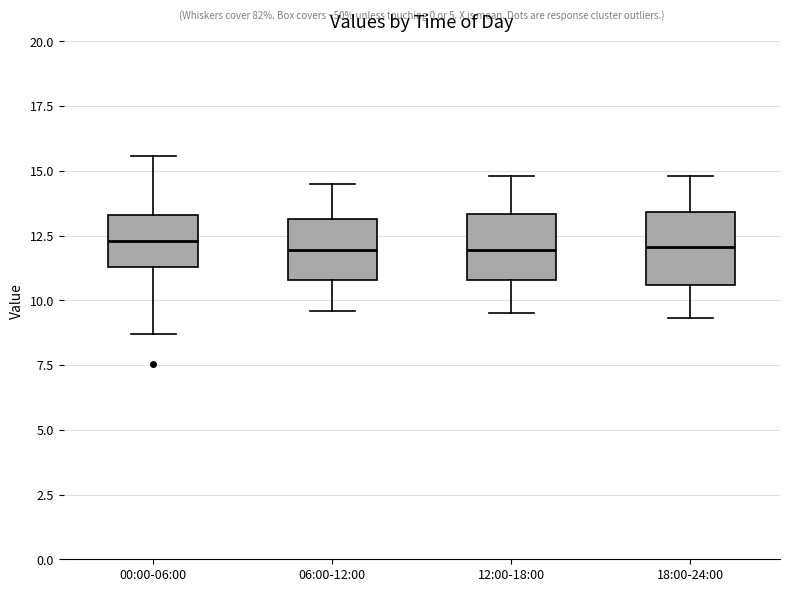

Reading left to right, transcribe this box plot: for each box, give where its median line is, the range the box spans, and where its two whiskers end, as read against the y-axis. The values are not printed on the chart, so give them approximately, as read against the axis.

00:00-06:00: median 12.5, box 11.5 to 13.5, whiskers 8.5 to 15.5
06:00-12:00: median 12.0, box 11.0 to 13.0, whiskers 9.5 to 14.5
12:00-18:00: median 12.0, box 11.0 to 13.5, whiskers 9.5 to 15.0
18:00-24:00: median 12.0, box 10.5 to 13.5, whiskers 9.5 to 15.0